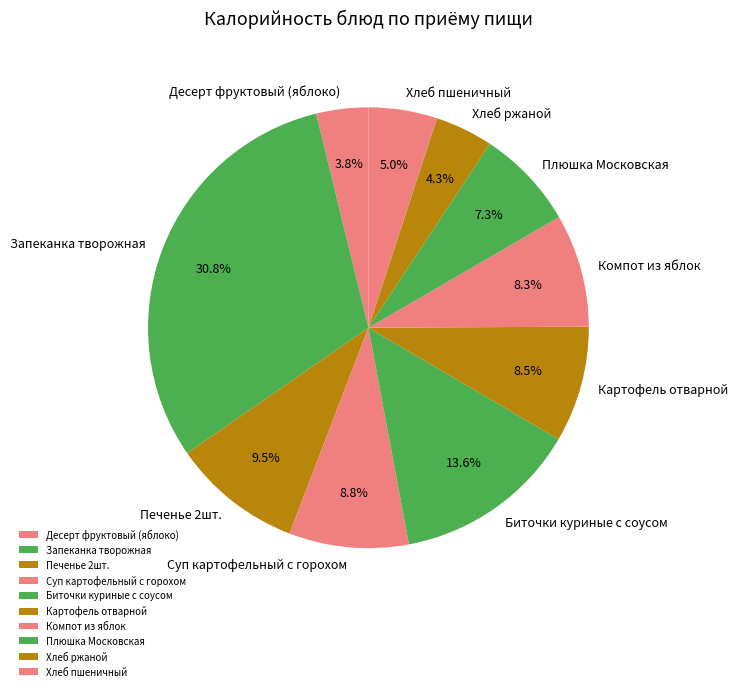

Is there any slice that represents more than half of the pie?

No